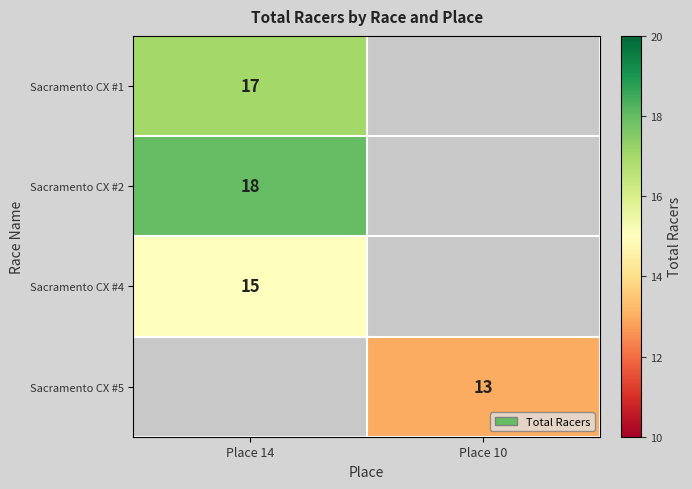

The Sacramento CX #1 series shows 11.4 at Place 14. True or false?

False